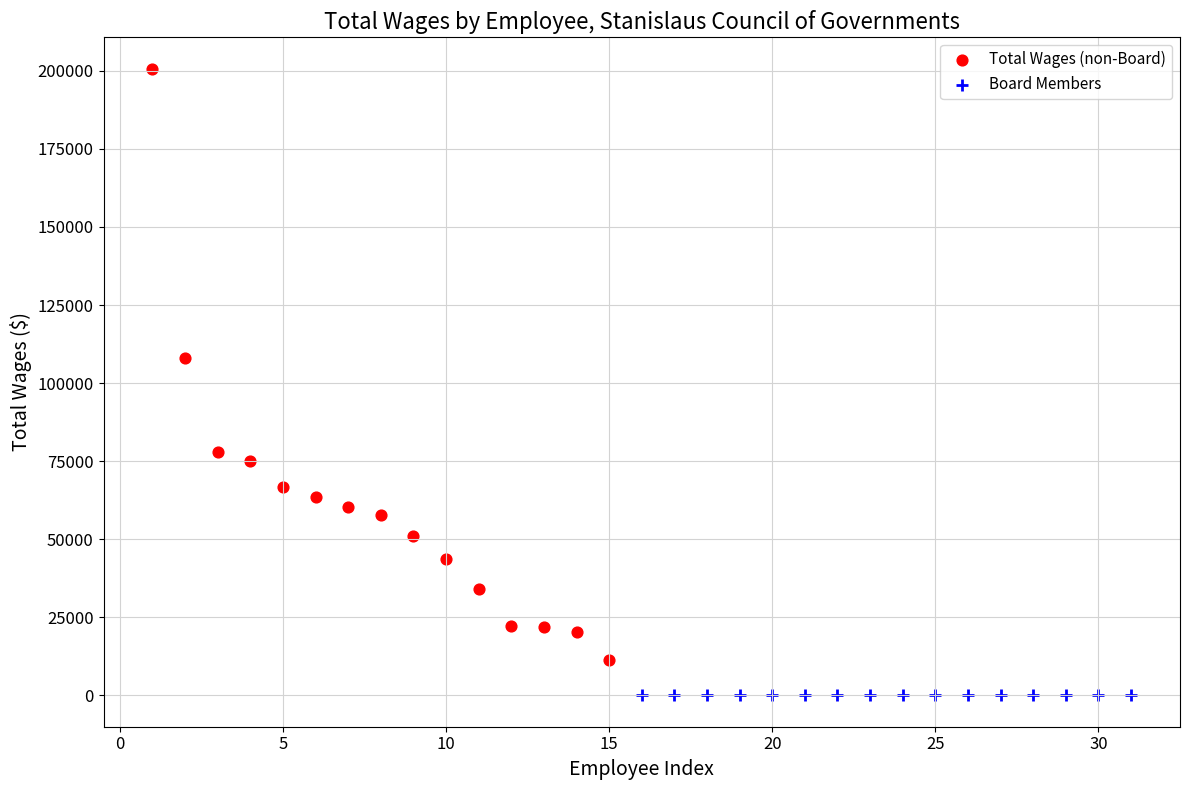

Which series contains the lowest Y value?

Board Members